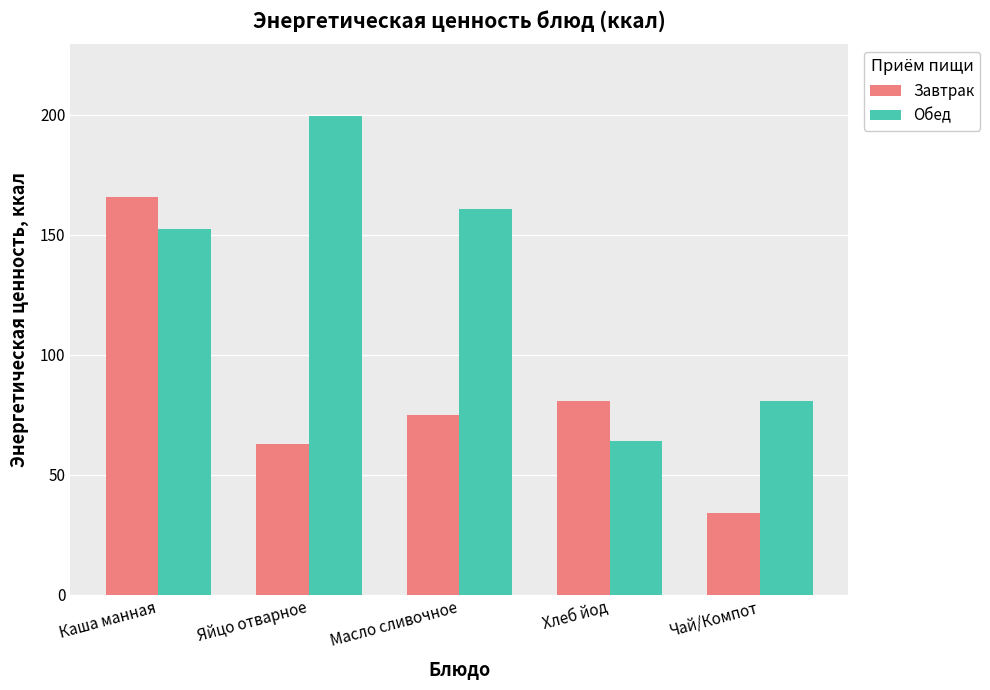

What is the value of the Обед bar at the 3rd from the left?

160.7